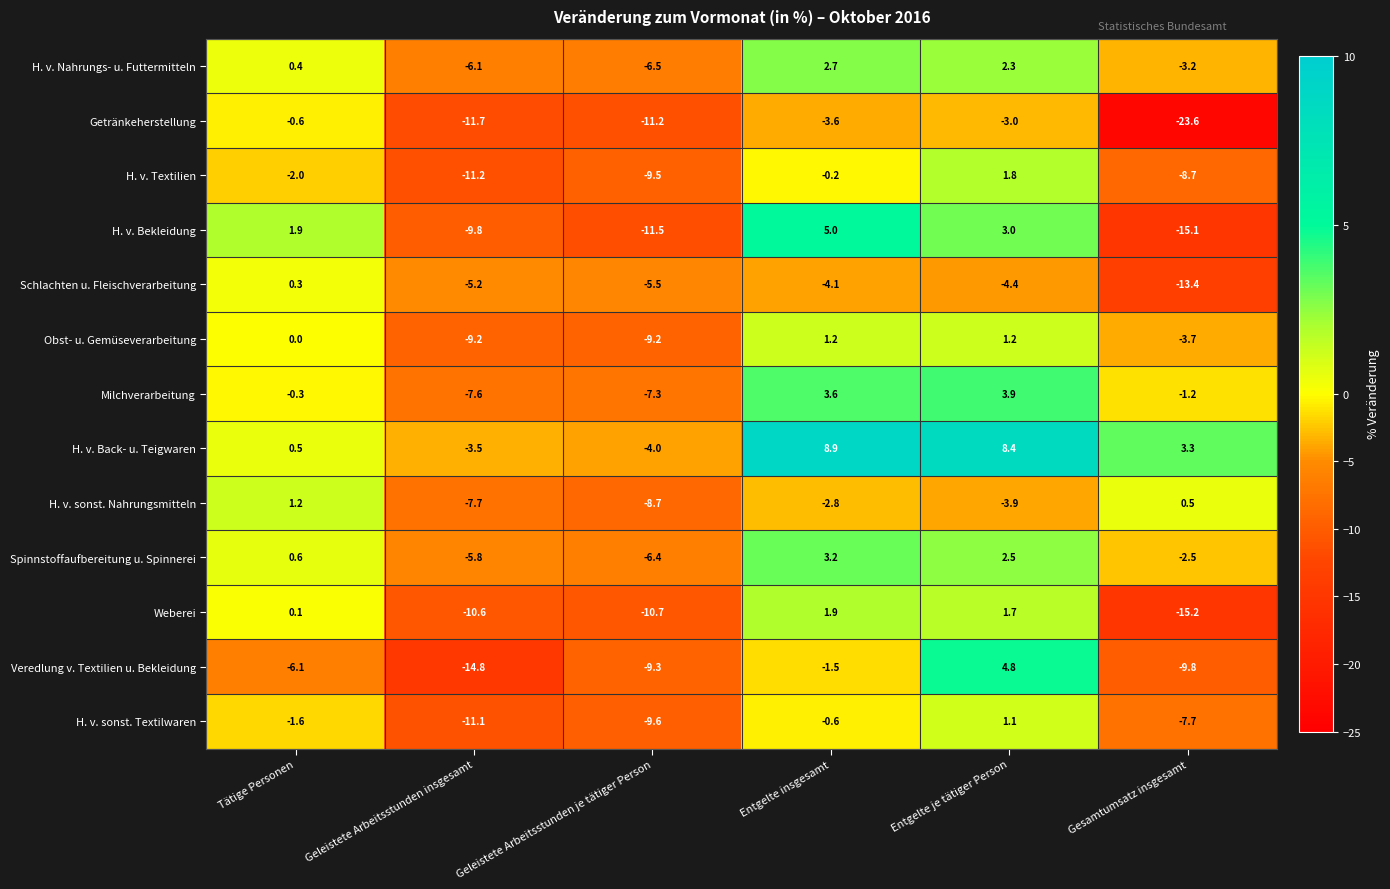

Is it true that H. v. sonst. Nahrungsmitteln equals 1.2 at Tätige Personen?

True